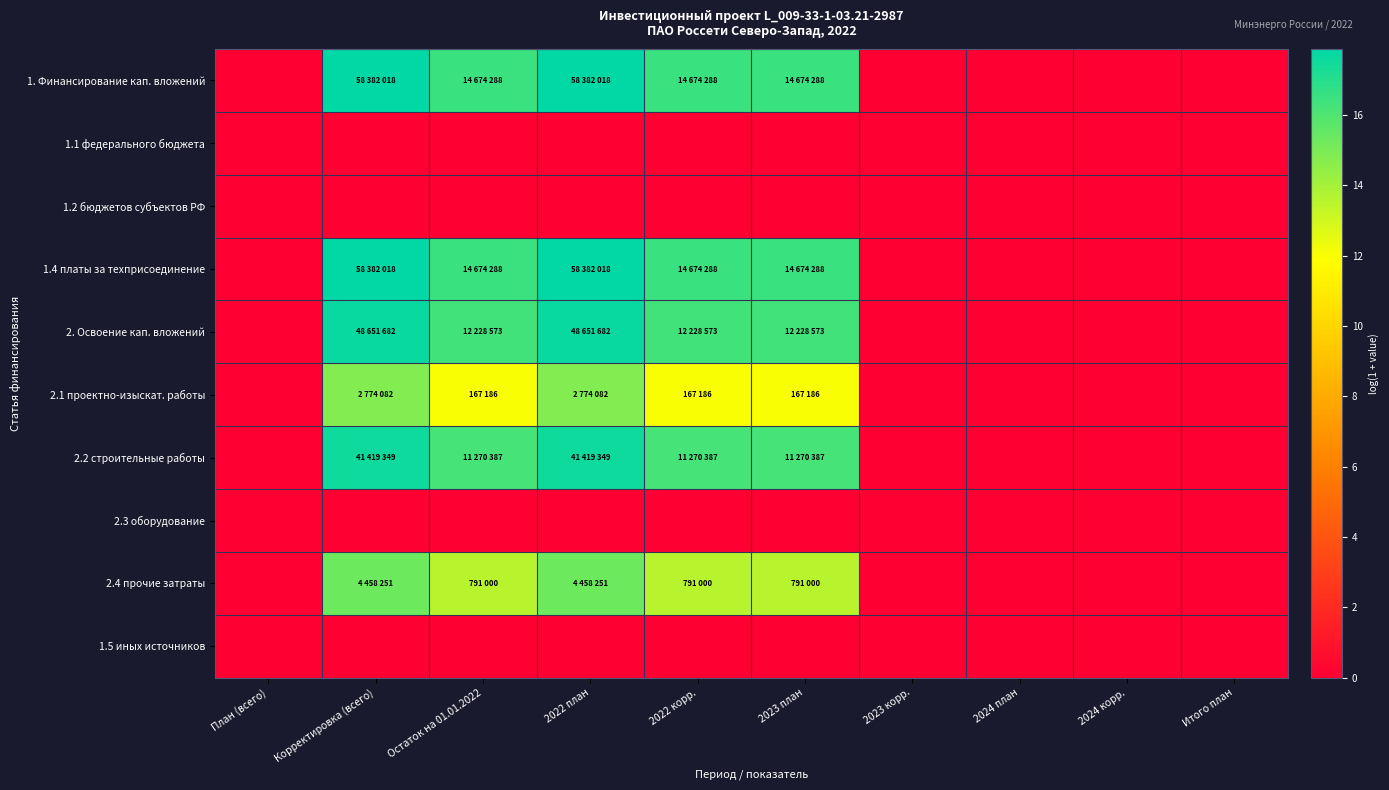

At 2024 план, list the series in order from smallest to largest.

1. Финансирование кап. вложений, 1.1 федерального бюджета, 1.2 бюджетов субъектов РФ, 1.4 платы за техприсоединение, 2. Освоение кап. вложений, 2.1 проектно-изыскат. работы, 2.2 строительные работы, 2.3 оборудование, 2.4 прочие затраты, 1.5 иных источников